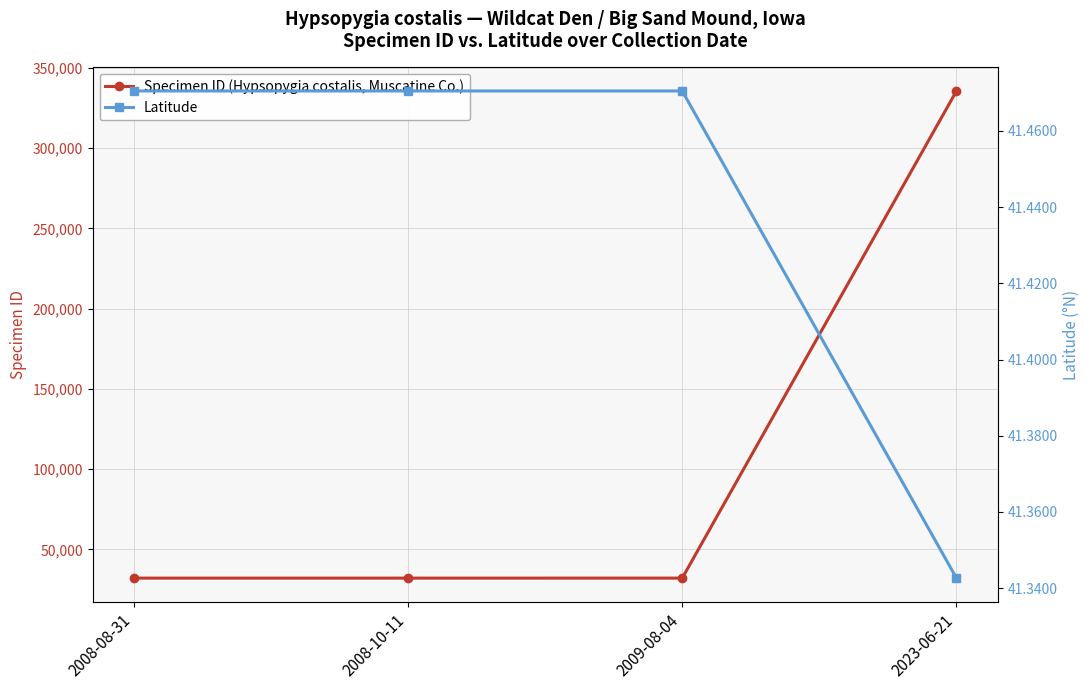

What is the difference between the maximum and minimum values in the Specimen ID (Hypsopygia costalis, Muscatine Co.) series?

303424